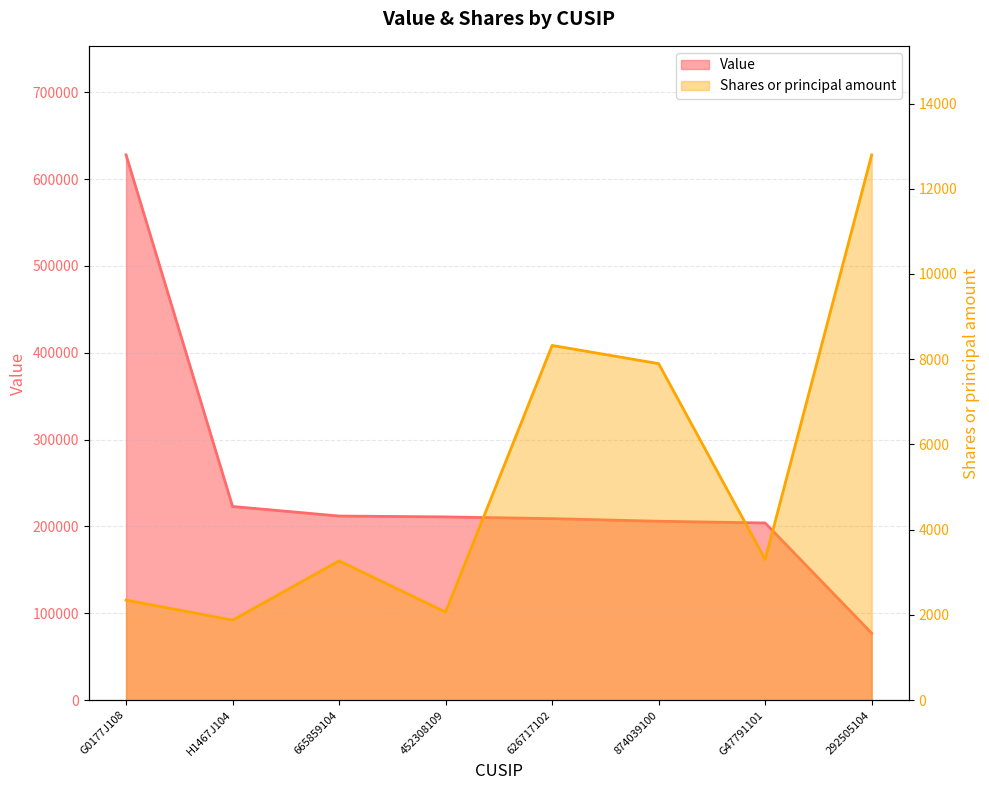

Reading right to left, transcribe all the data shown in this chart.

Value: 77000	204000	206000	209000	211000	212000	223000	628000
Shares or principal amount: 12795	3300	7896	8323	2065	3266	1876	2346